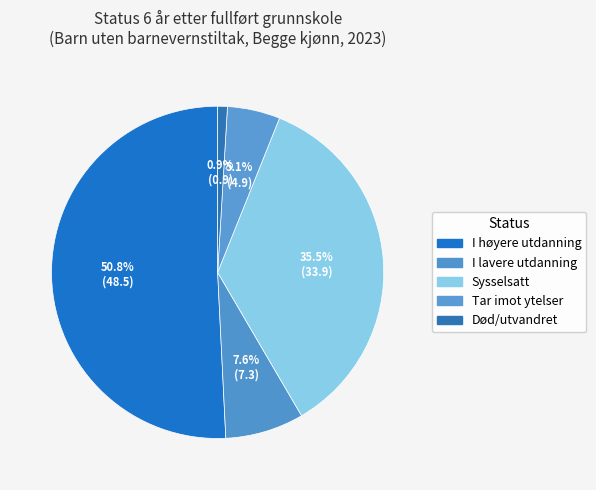

How many slices are in this pie chart?

5